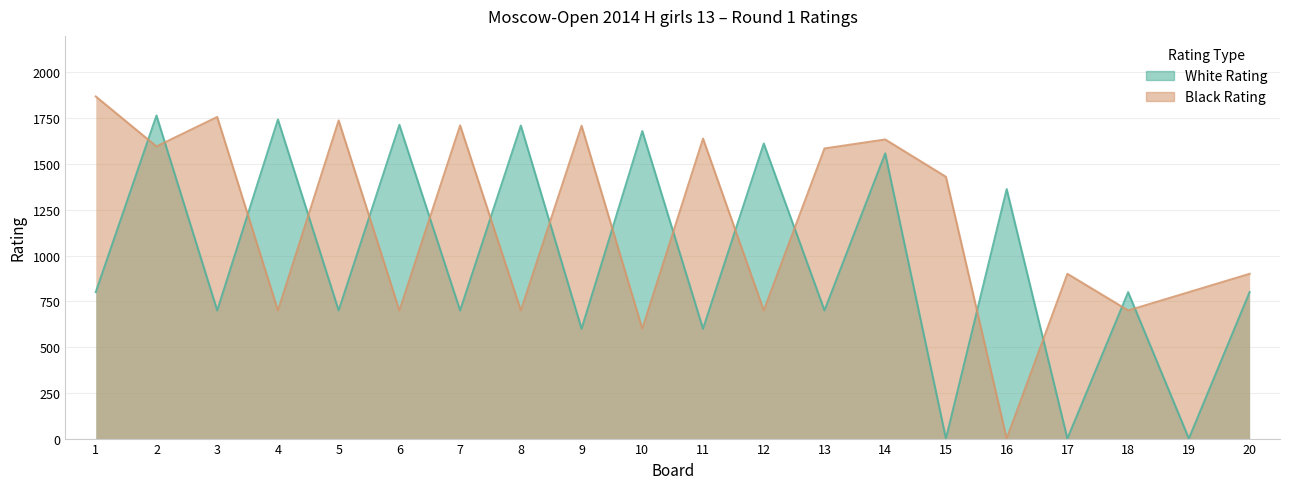

At how many categories does at least one series exceed 293?

20